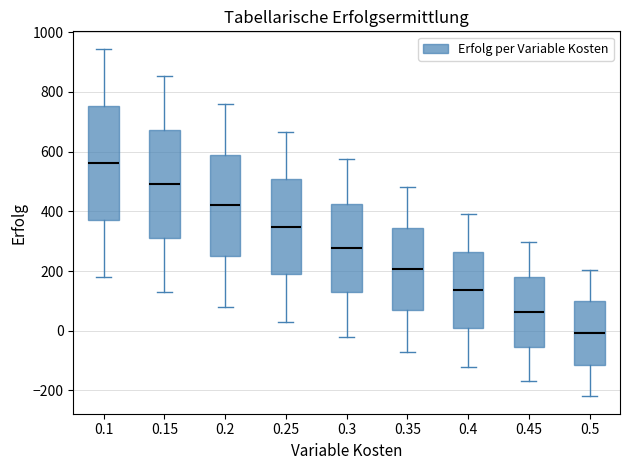

Reading left to right, transcribe this box plot: for each box, give where its median line is, the range the box spans, and where its two whiskers end, as read against the y-axis. The values are not printed on the chart, so give them approximately, as read against the axis.

0.1: median 560, box 380 to 760, whiskers 180 to 940
0.15: median 500, box 320 to 680, whiskers 140 to 860
0.2: median 420, box 260 to 600, whiskers 80 to 760
0.25: median 340, box 180 to 500, whiskers 40 to 660
0.3: median 280, box 120 to 420, whiskers -20 to 580
0.35: median 200, box 60 to 340, whiskers -60 to 480
0.4: median 140, box 0 to 260, whiskers -120 to 400
0.45: median 60, box -60 to 180, whiskers -160 to 300
0.5: median 0, box -120 to 100, whiskers -220 to 200